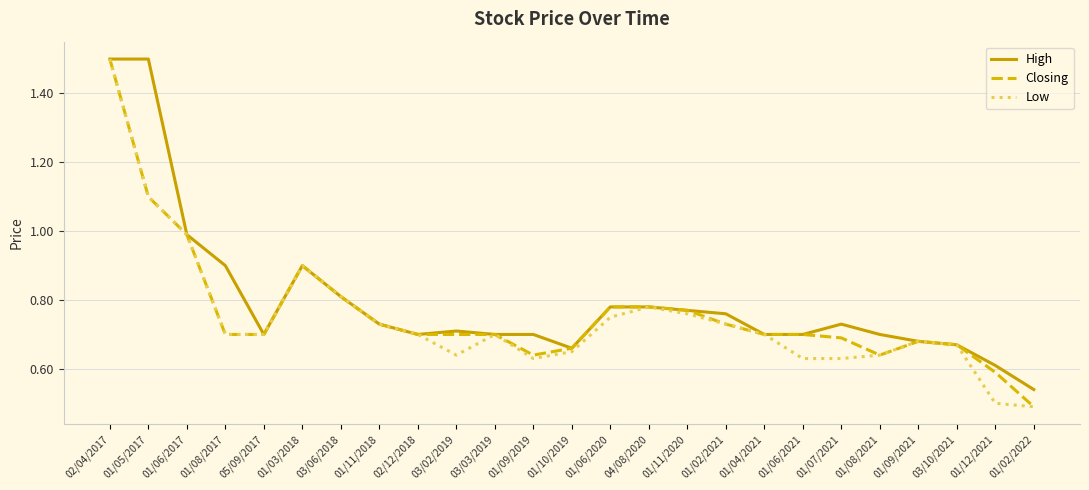

What is the sum of the Closing values at 03/10/2021 and 01/09/2019?

1.3